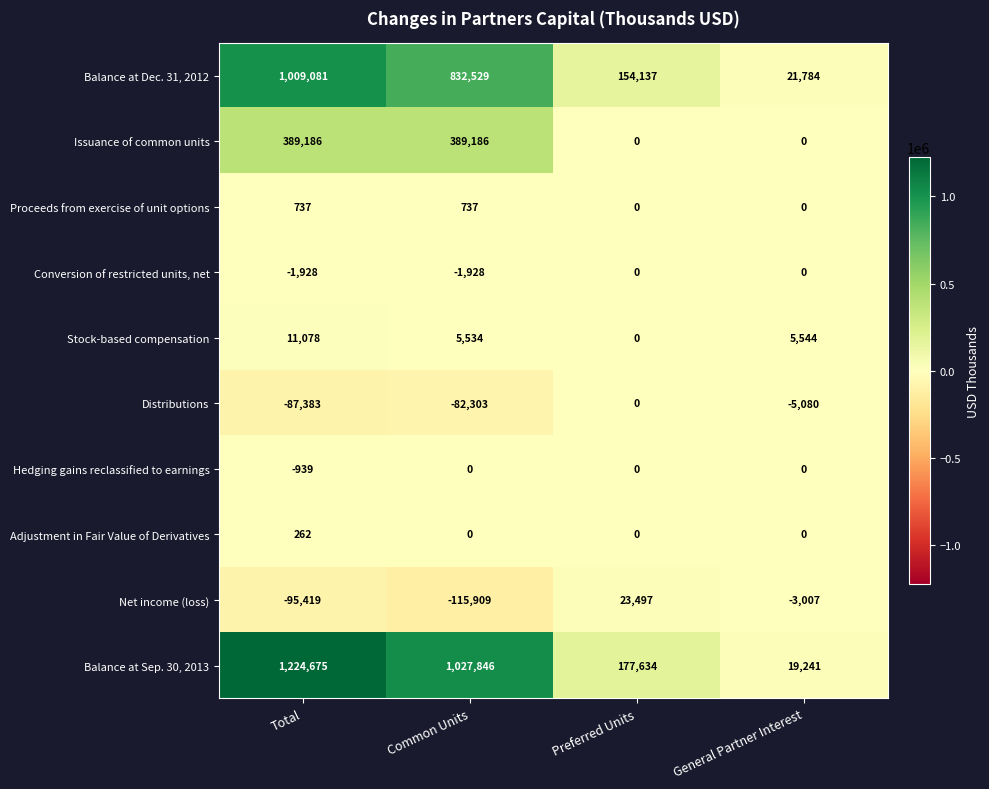

Which series has the largest range (max minus min)?

Balance at Sep. 30, 2013